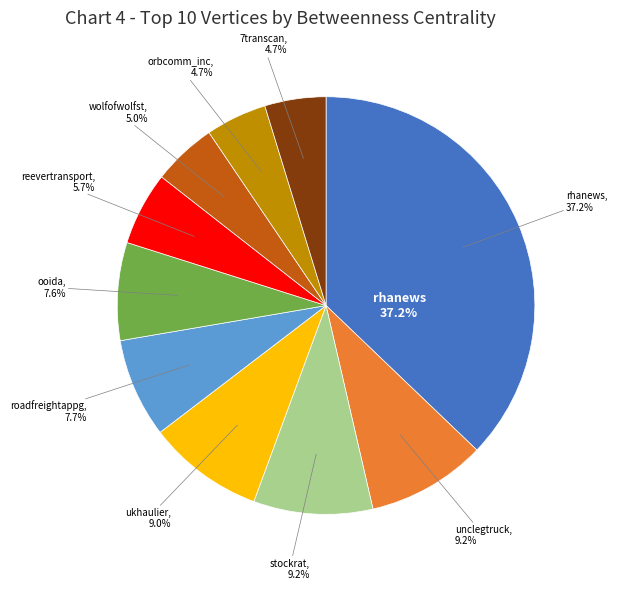

Is there any slice that represents more than half of the pie?

No